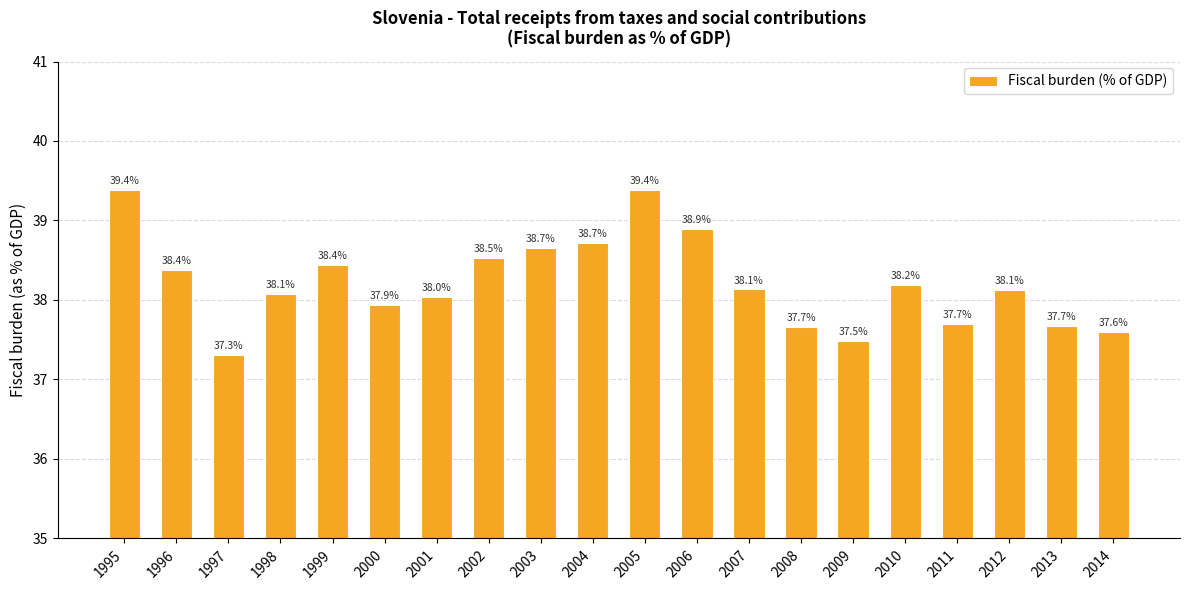

What is the difference between the values at 1995 and 2010?

1.2